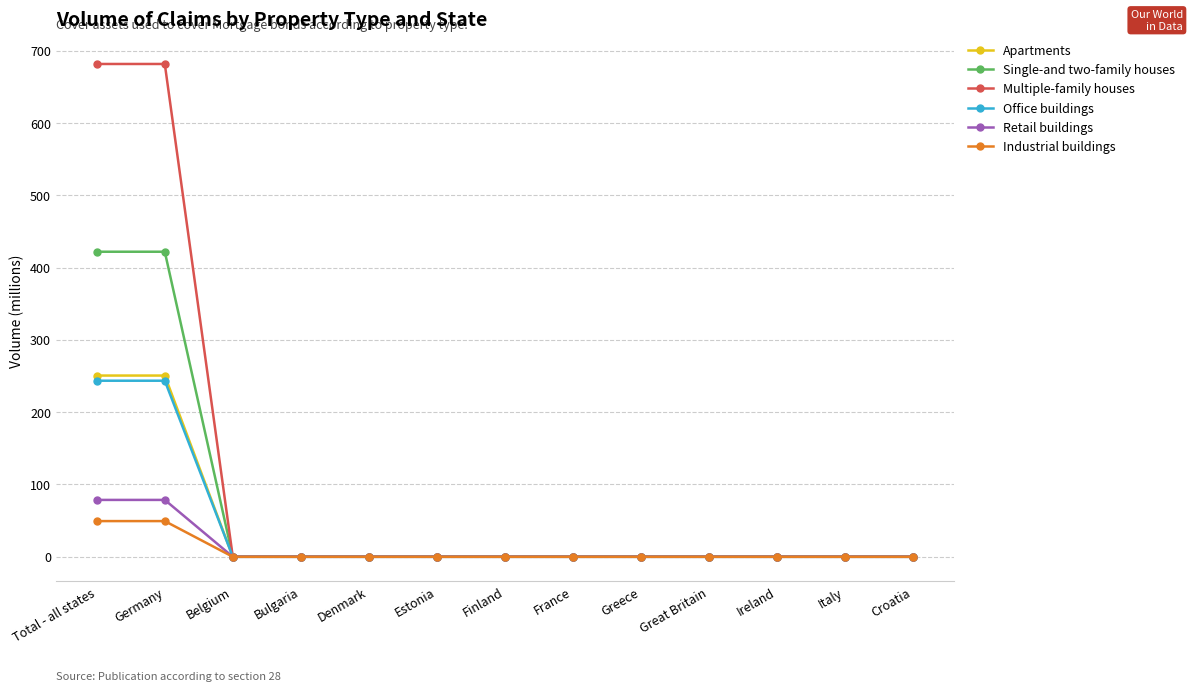

What is the difference between the highest and lowest values at Germany?

632.2